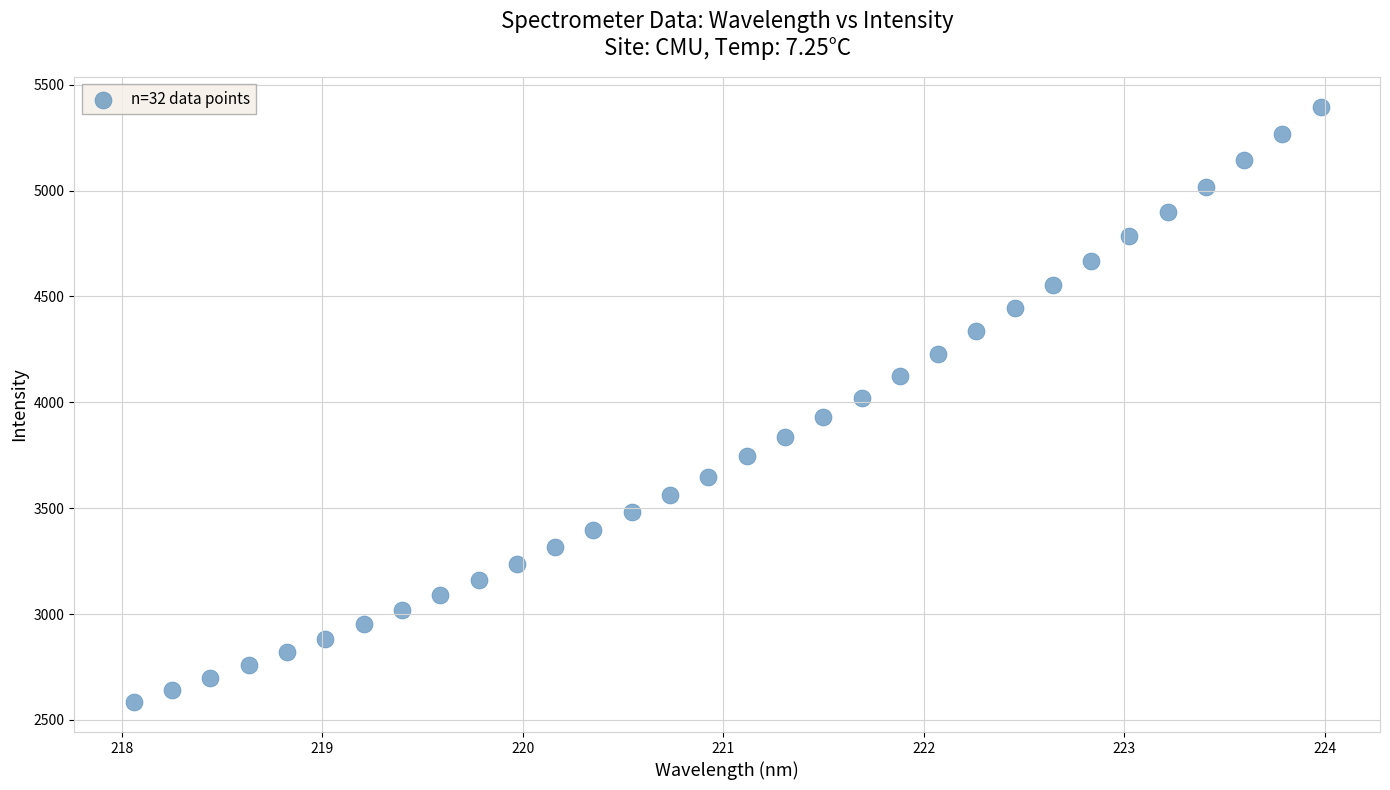

What is the range of Y values (max minus min)?

2812.5